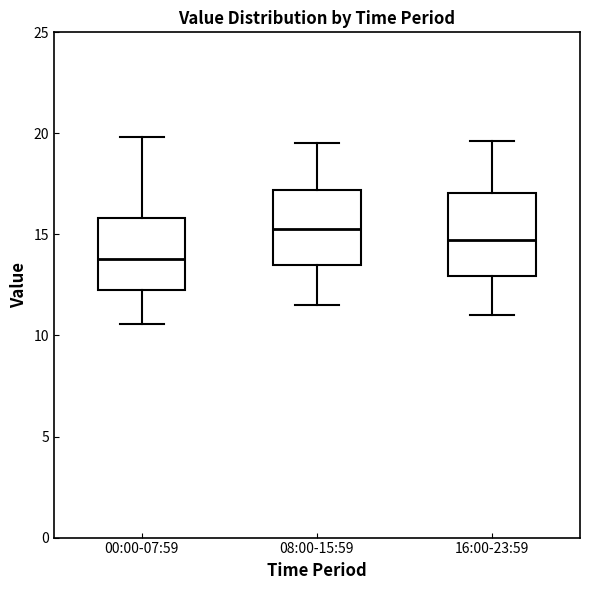

Reading left to right, transcribe this box plot: for each box, give where its median line is, the range the box spans, and where its two whiskers end, as read against the y-axis. The values are not printed on the chart, so give them approximately, as read against the axis.

00:00-07:59: median 14.0, box 12.0 to 16.0, whiskers 10.5 to 20.0
08:00-15:59: median 15.5, box 13.5 to 17.0, whiskers 11.5 to 19.5
16:00-23:59: median 14.5, box 13.0 to 17.0, whiskers 11.0 to 19.5